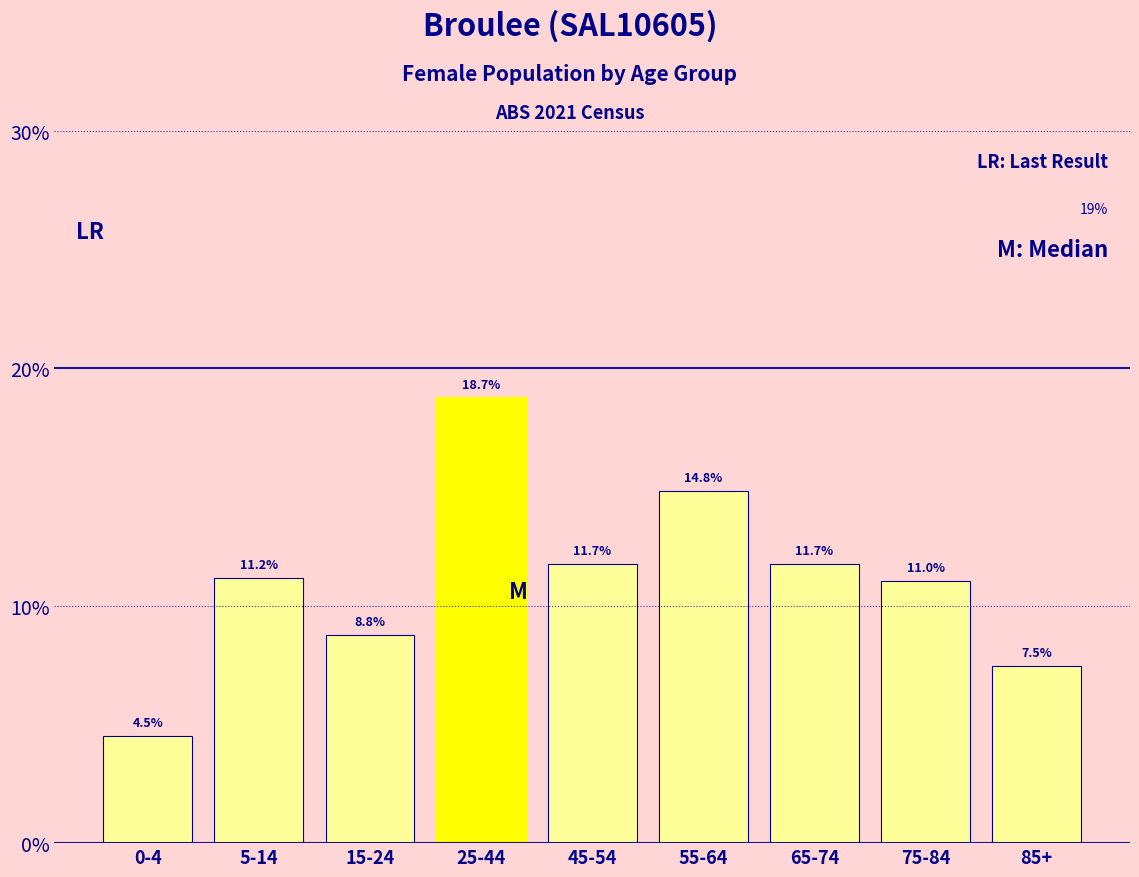

Reading left to right, transcribe all the data shown in this chart.

4.5	11.2	8.8	18.7	11.7	14.8	11.7	11.0	7.5